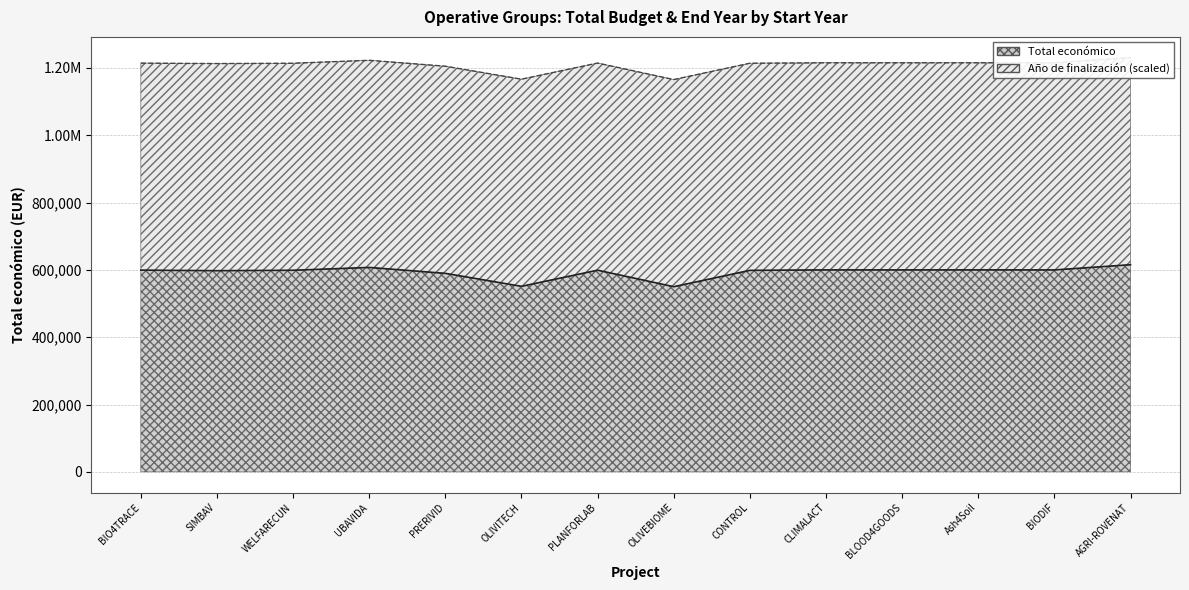

Reading right to left, extract all data points from this chart.

615375	599927	600000	599960	600000	598597	550111	599134	551196	589731	607342	598909	597651	599262